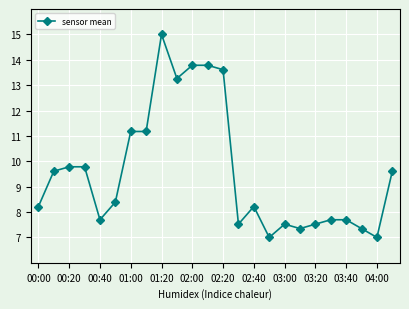

Does the chart display data point markers on the line(s)?

Yes